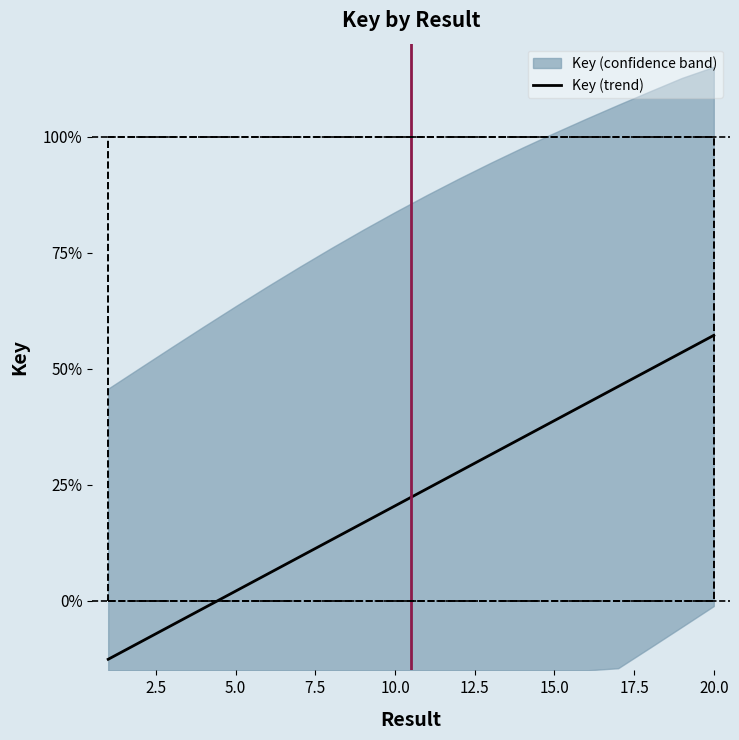

What is the greatest value displayed?

0.6